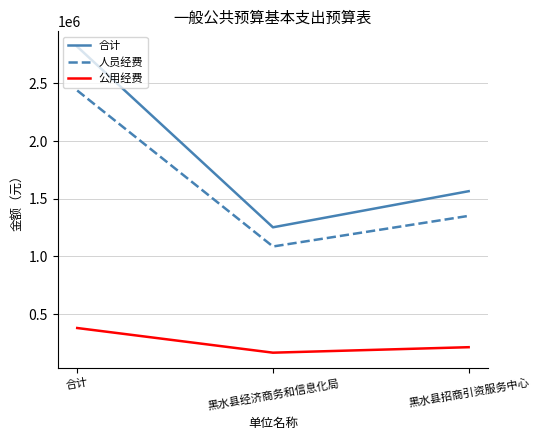

Which category has the lowest value in the 人员经费 series?

黑水县经济商务和信息化局